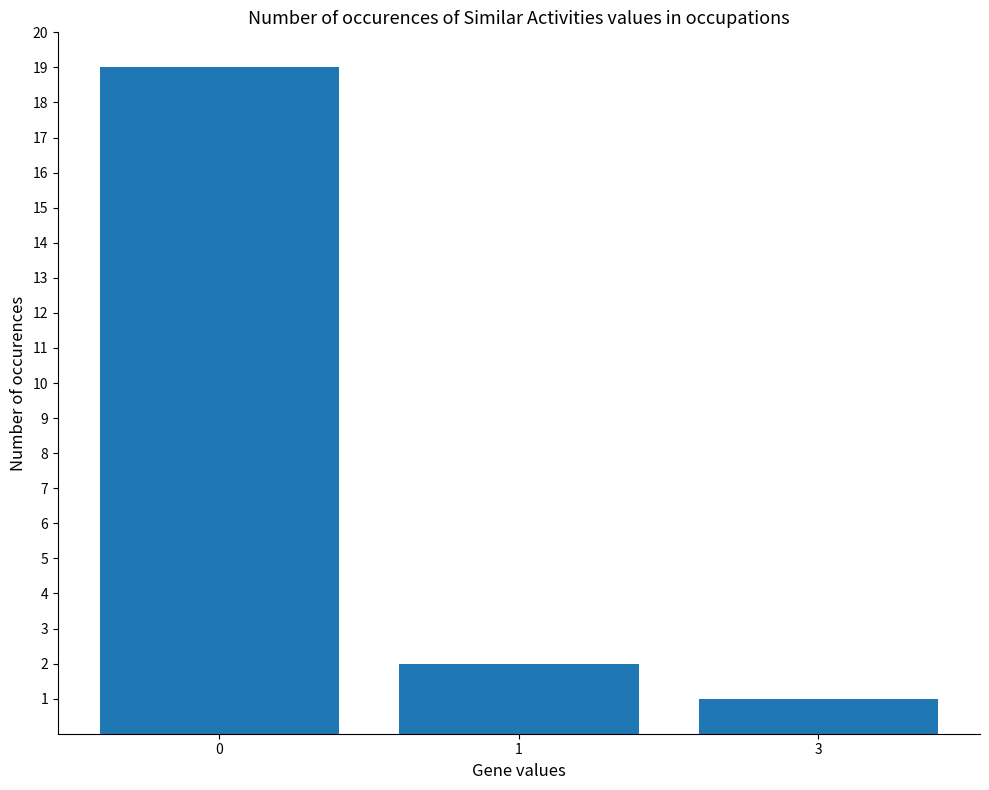

At which label is the value closest to 10?

1